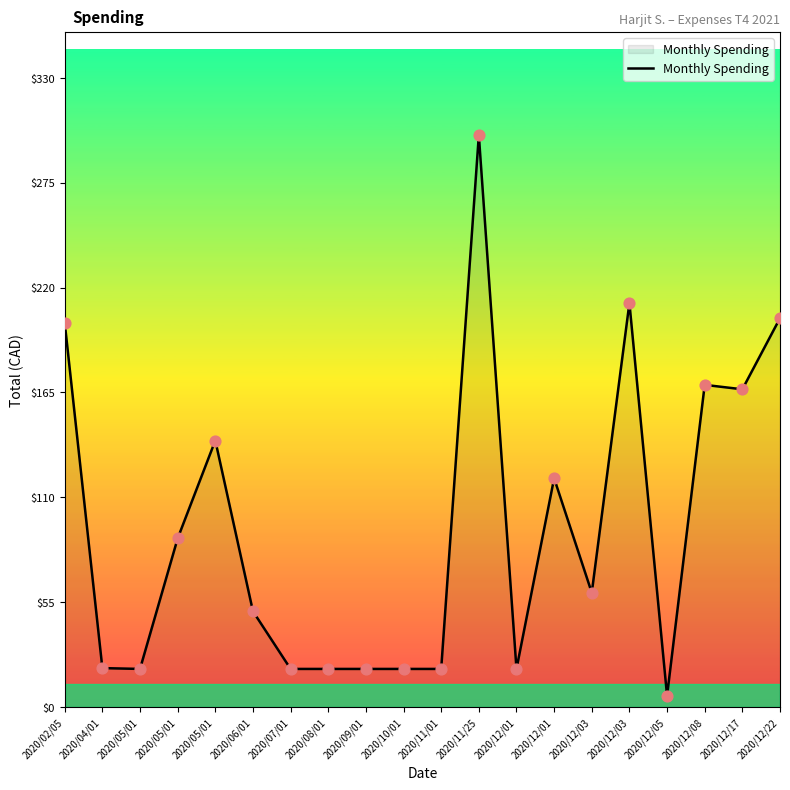

Between 2020/11/25 and 2020/05/01, which is larger?

2020/11/25